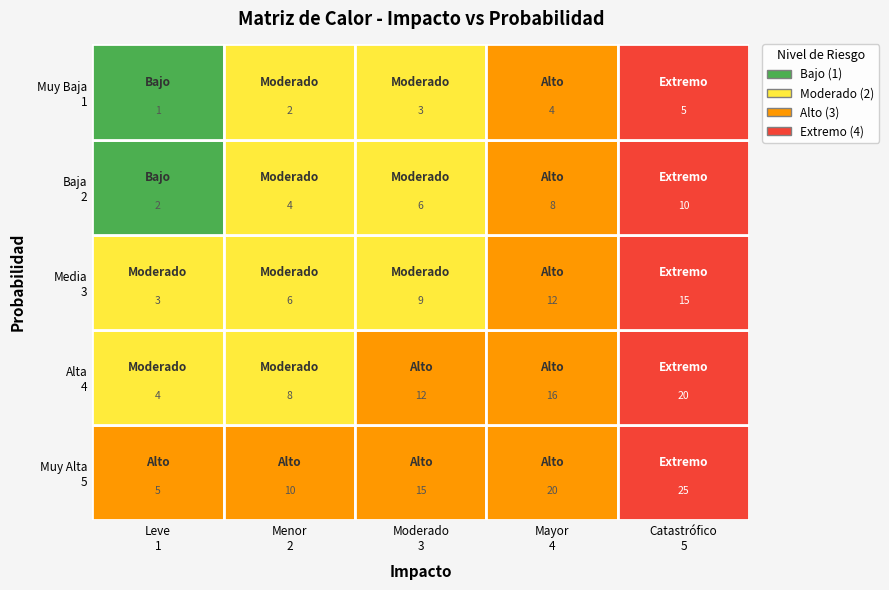

Where is Muy Baja nearest to the value 2?

Menor
2